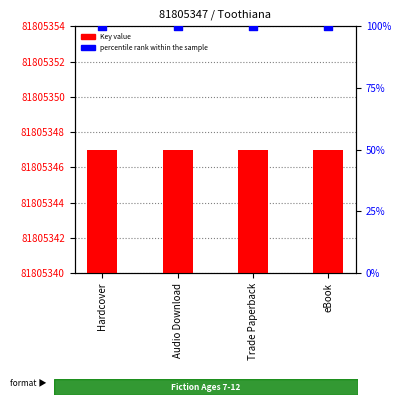

Which series reaches the maximum Y coordinate?

percentile rank within the sample